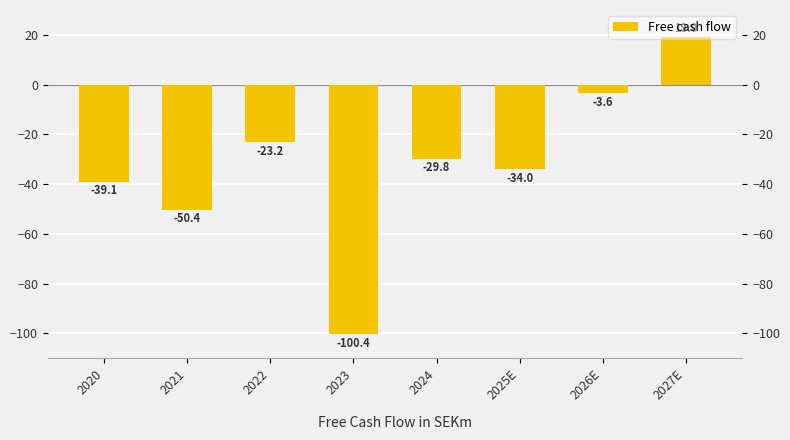

How many data points does each series have?

8